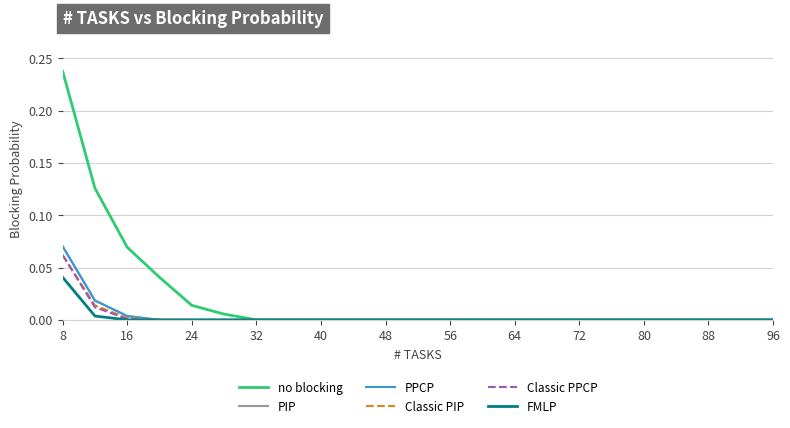

True or false: no blocking and PPCP intersect in this chart.

False